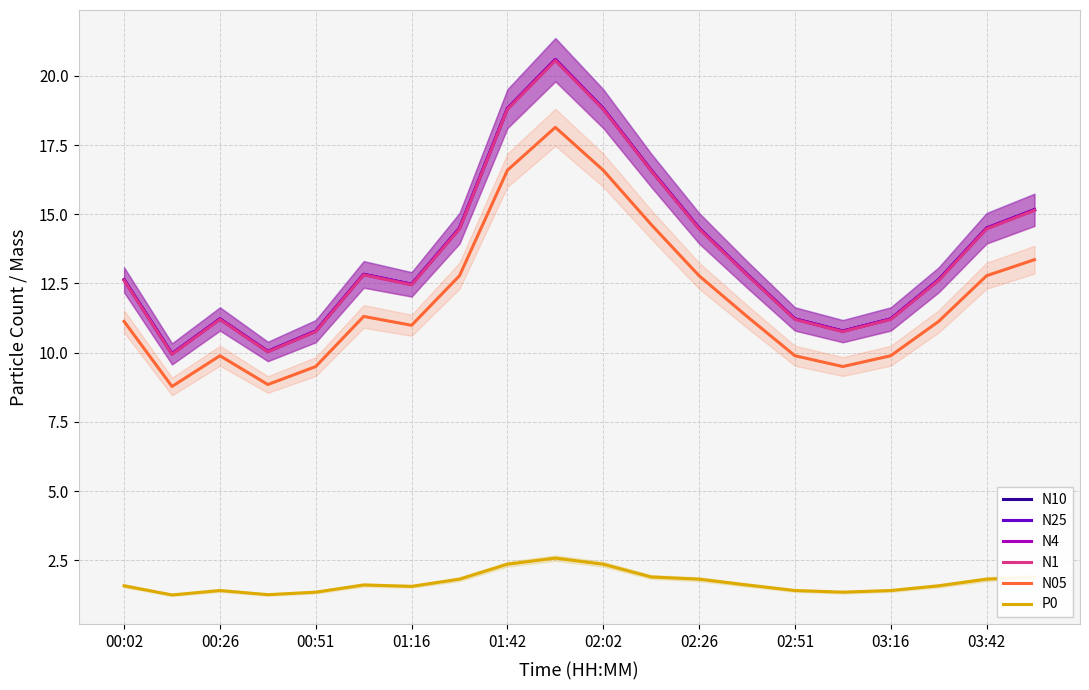

What are all the series names shown in the legend?

N10, N25, N4, N1, N05, P0